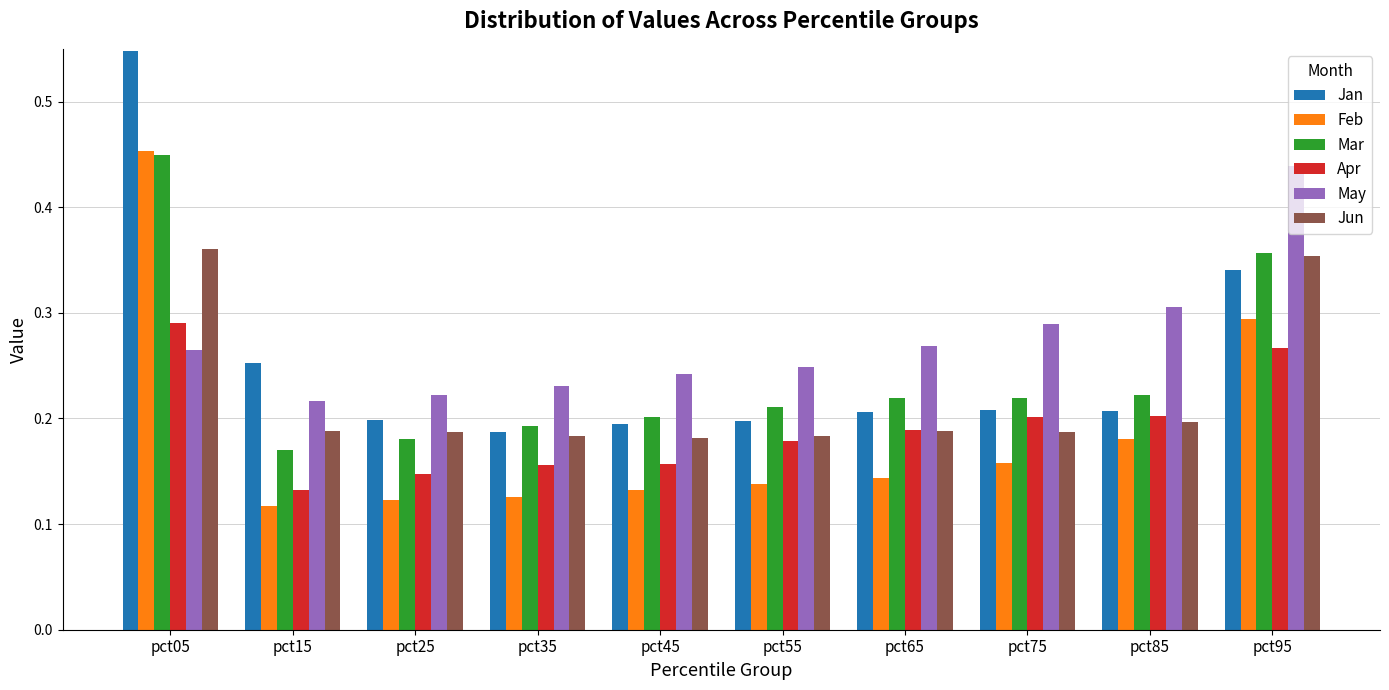

Is the value of Apr at pct75 greater than the value of Mar at pct95?

No